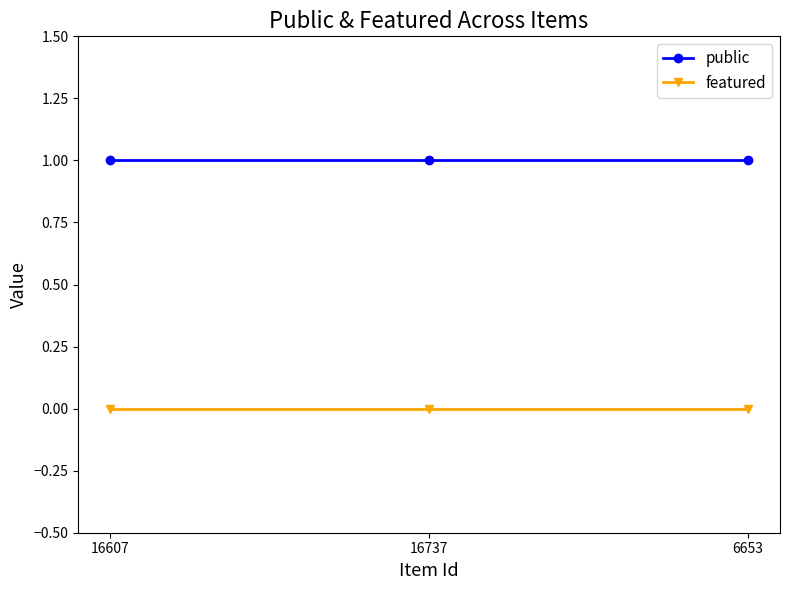

Is it true that public equals 0 at 16607?

False